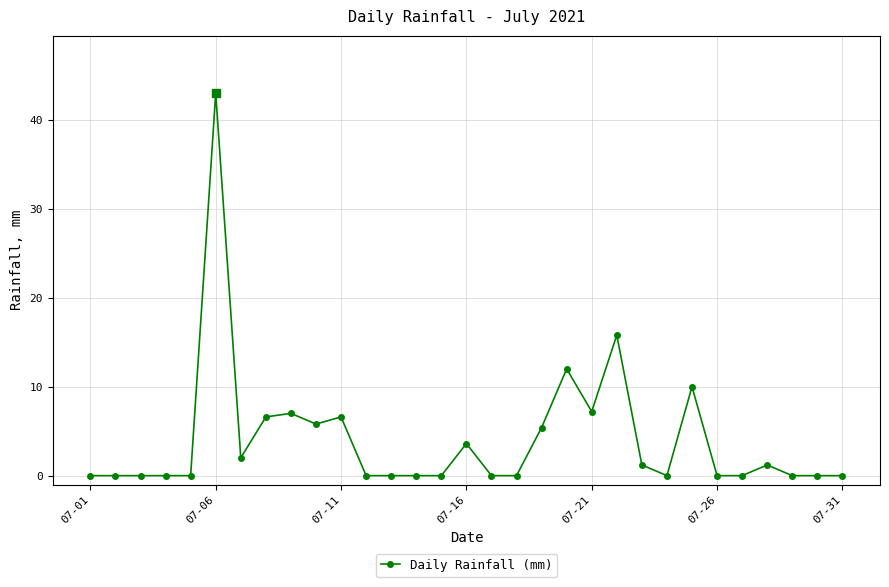

True or false: there are more than 2 points higher than both neighbors.

True